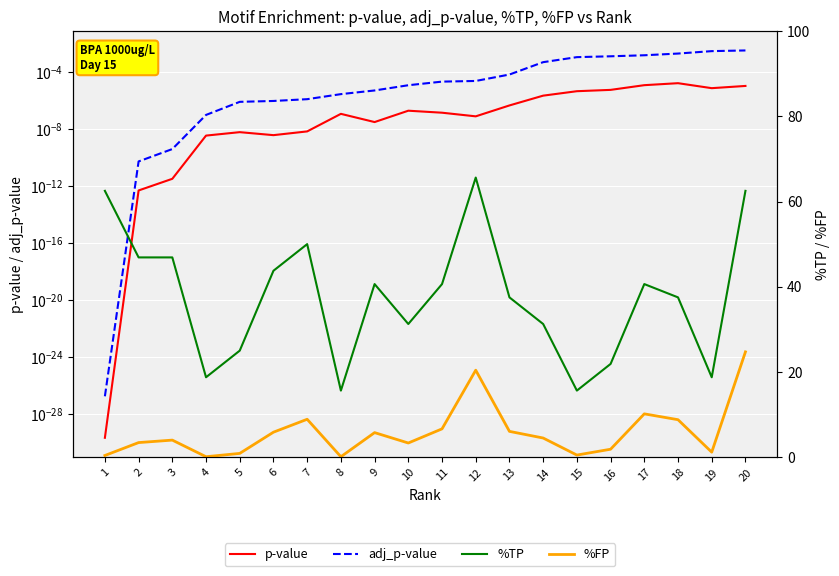

Is this an area chart (filled region under the line)?

No